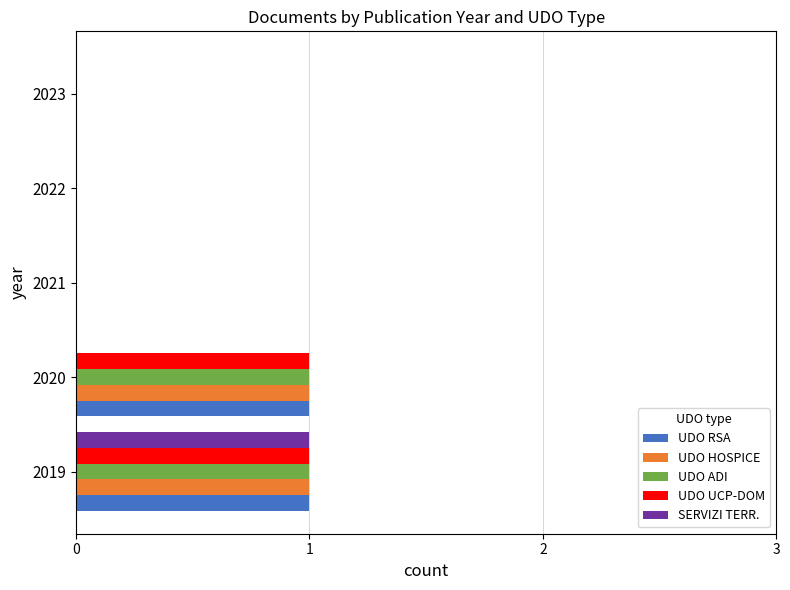

Is the value of UDO HOSPICE at 2023 greater than the value of UDO RSA at 2020?

No